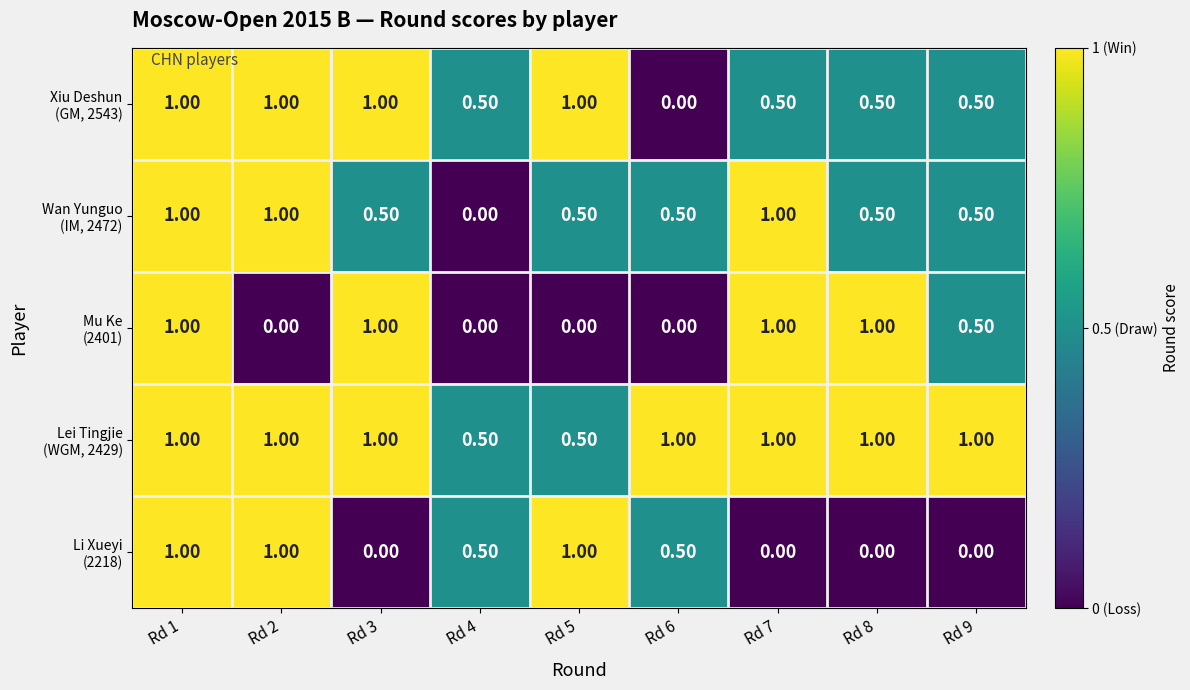

At which category is the sum across all series the highest?

Rd 1